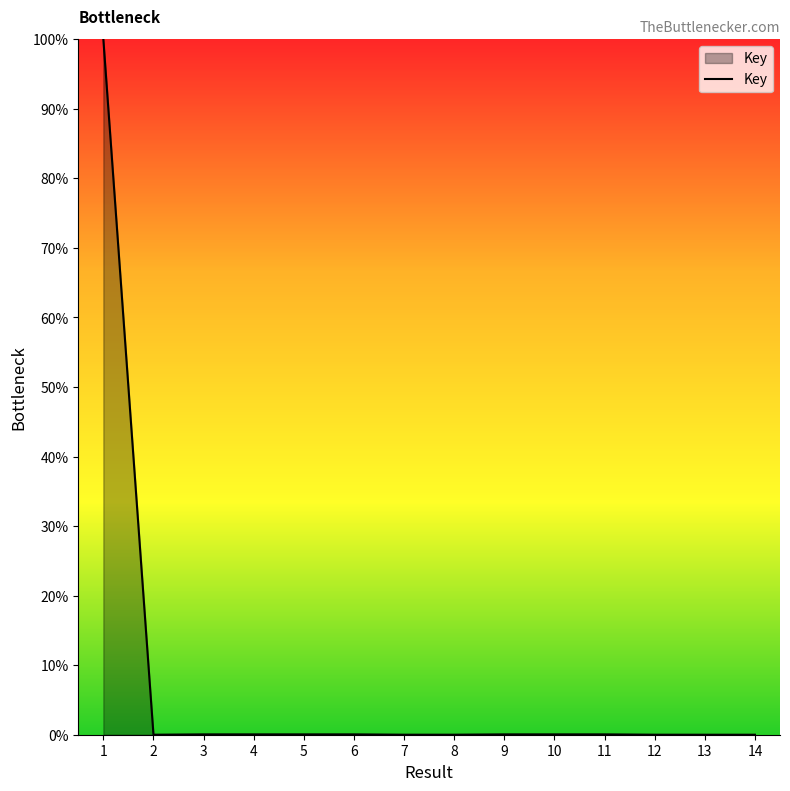

What is the difference between the maximum and minimum values?

100.0